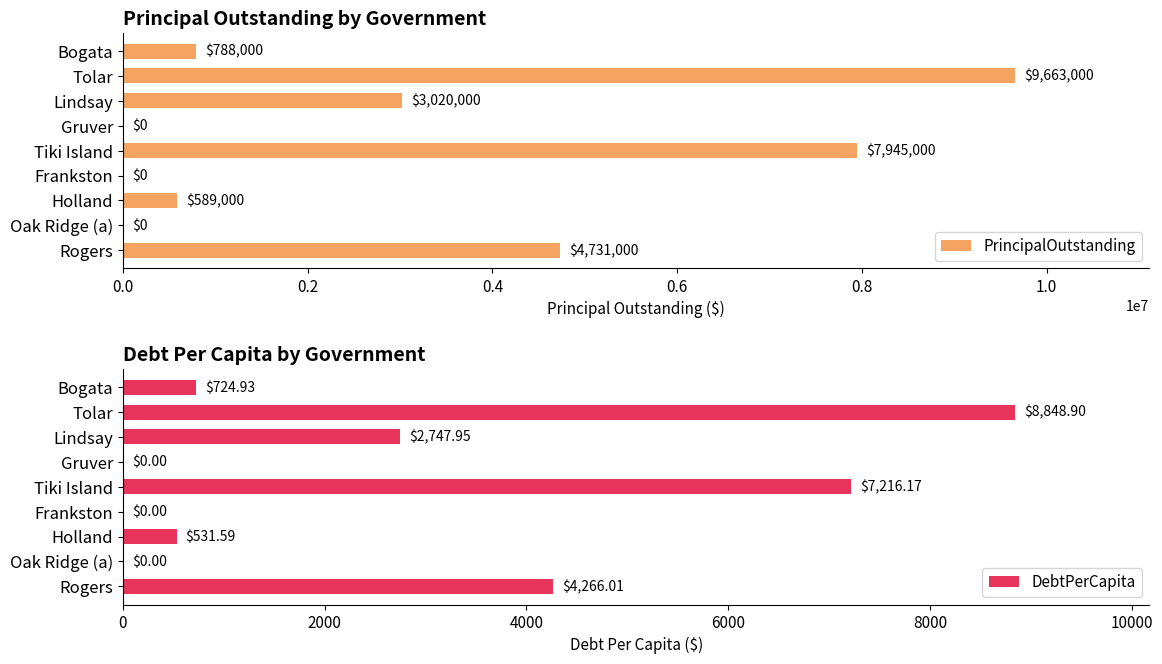

How many groups of bars are there?

9